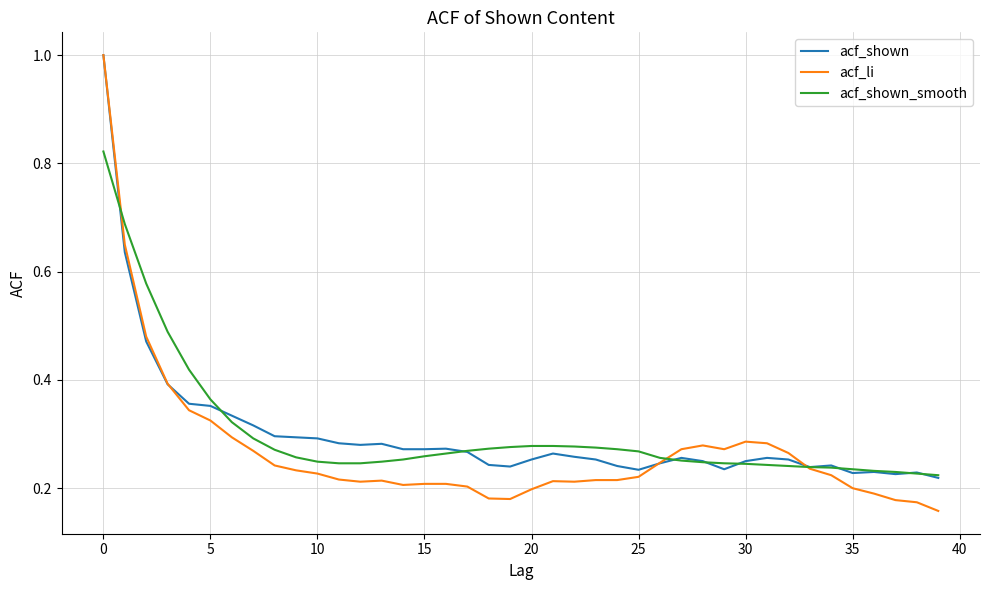

Which series has the widest spread of values?

acf_li